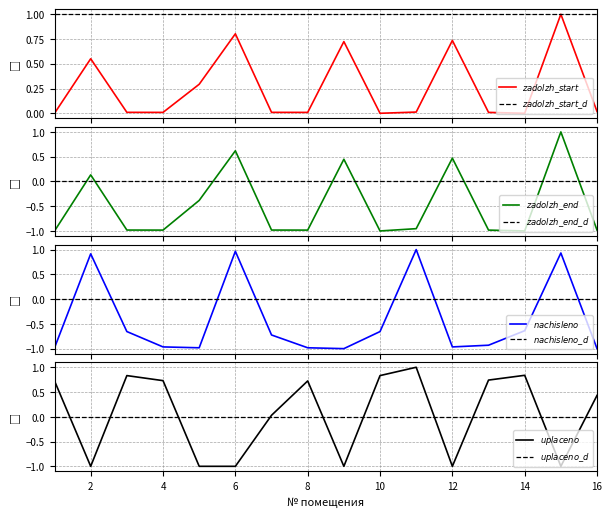

What is the value of the zadolzhennost_start point at the 2nd from the left?

0.6